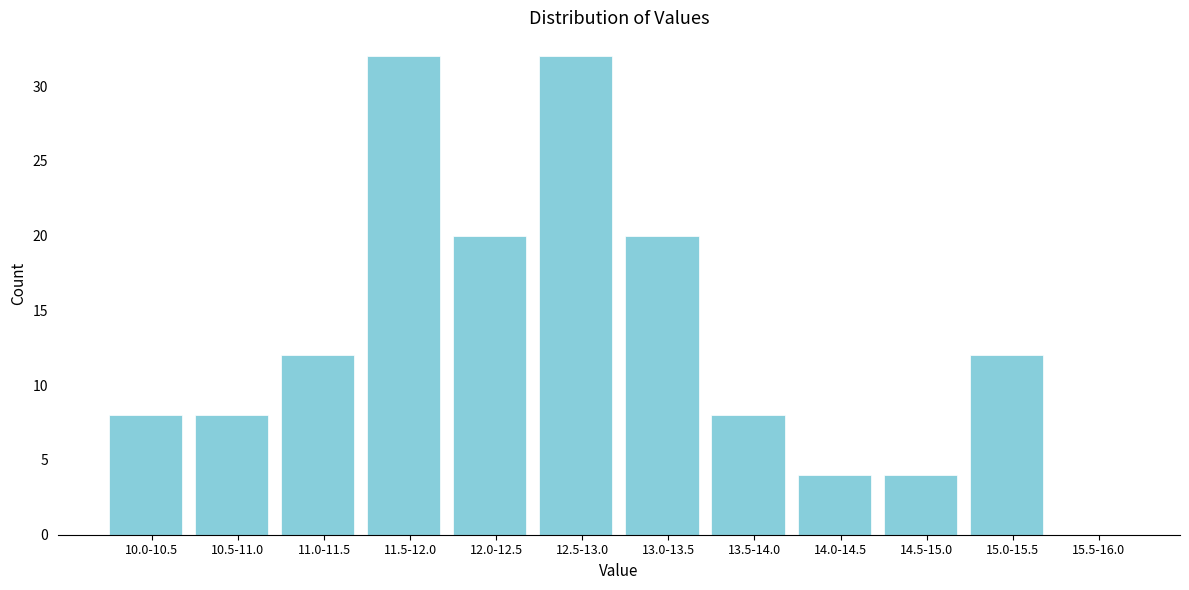

Reading left to right, what are all the values shown in this chart?

10.0-10.5=8	10.5-11.0=8	11.0-11.5=12	11.5-12.0=32	12.0-12.5=20	12.5-13.0=32	13.0-13.5=20	13.5-14.0=8	14.0-14.5=4	14.5-15.0=4	15.0-15.5=12	15.5-16.0=0